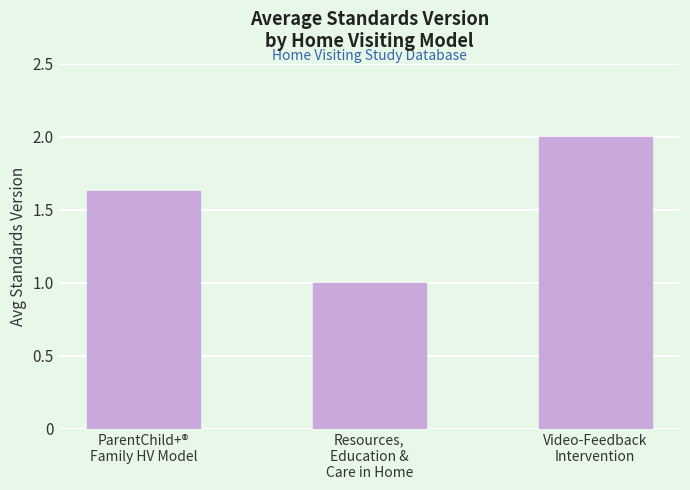

Are the bars horizontal?

No